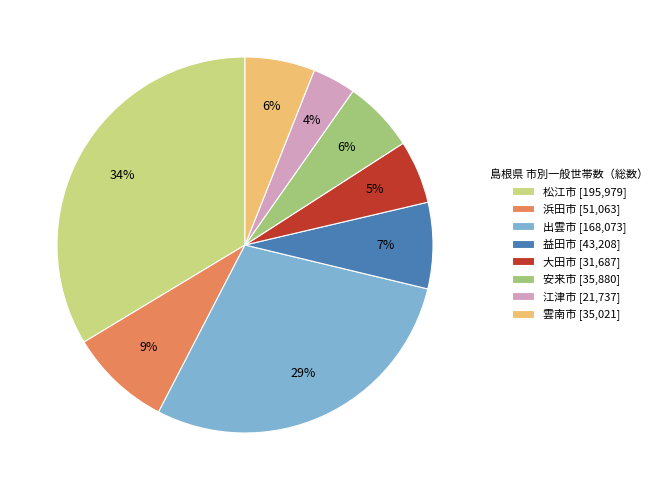

To the nearest percent, what portion does 江津市 represent?

4%